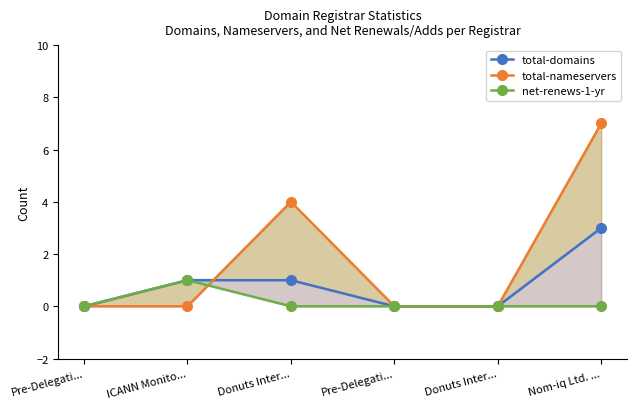

List the series in order of their peak value, lowest first.

net-renews-1-yr, total-domains, total-nameservers